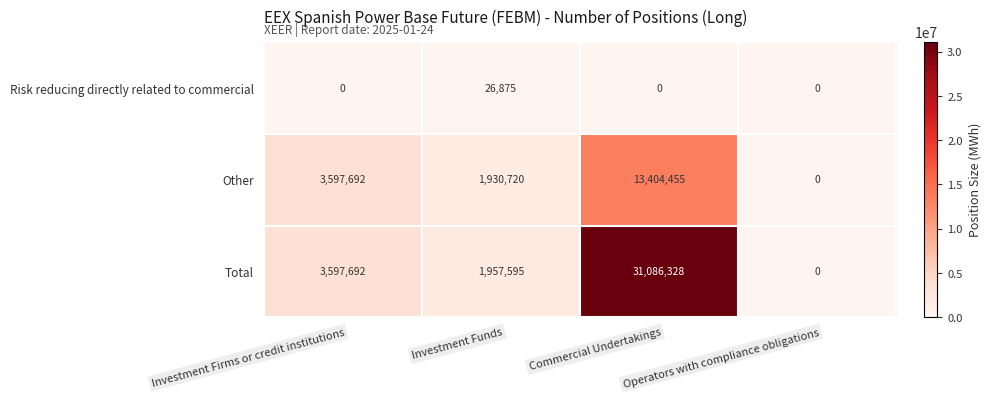

List the series in order of their overall mean, lowest first.

Risk reducing directly related to commercial, Other, Total